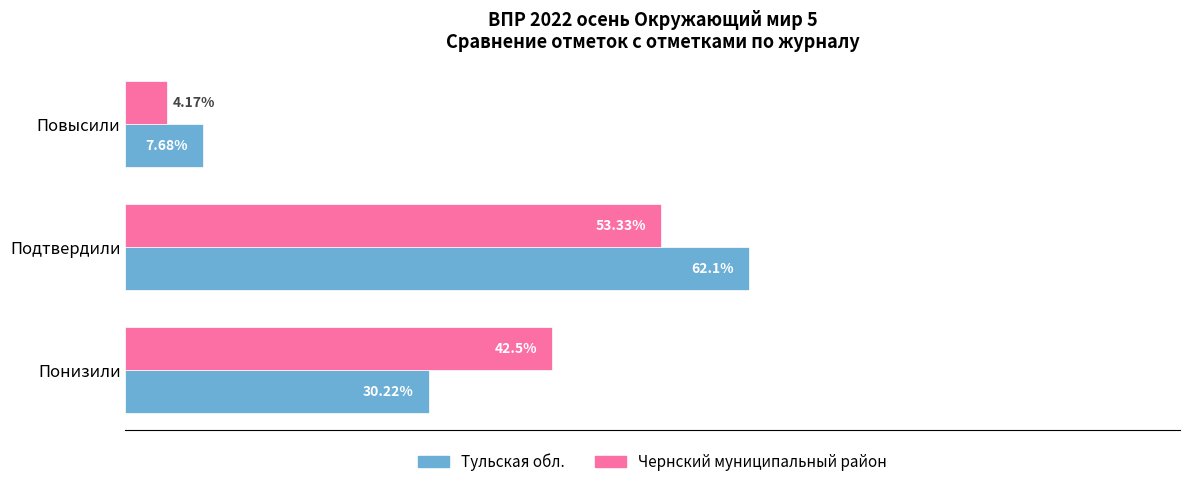

Between Понизили and Подтвердили, which series saw the biggest shift?

Тульская обл.